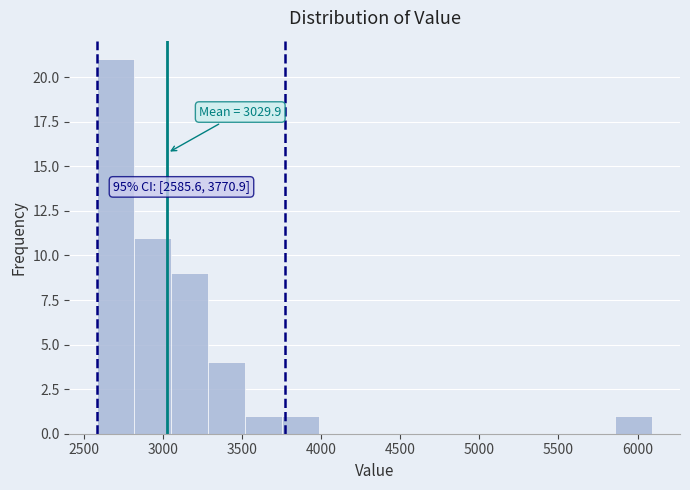

Which range on the x-axis has the tallest bar?

2600 to 2800